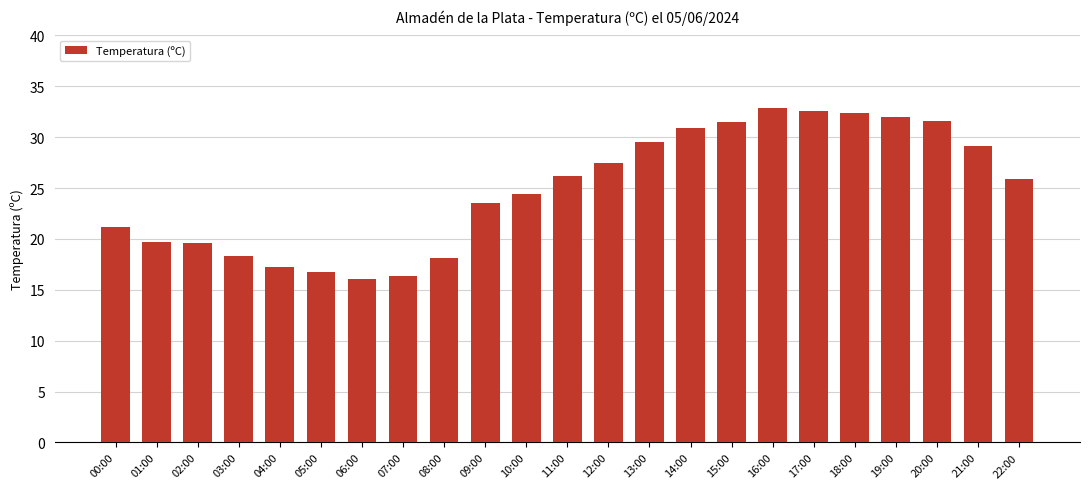

At which label does the data first exceed 25?

11:00